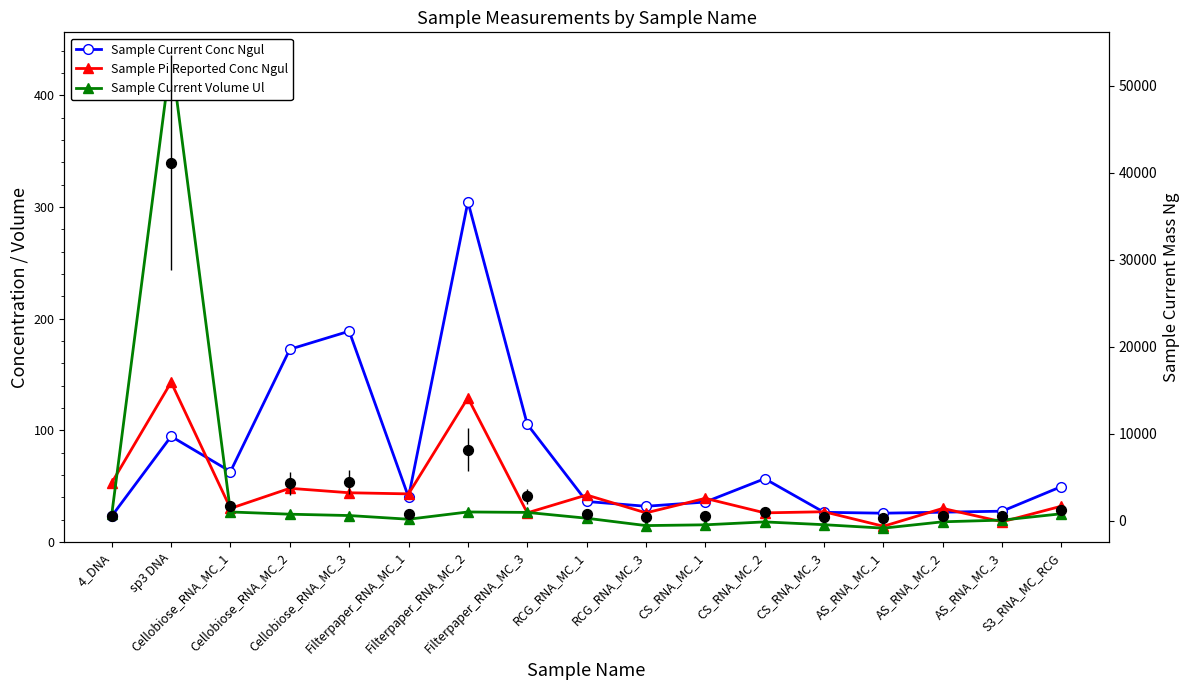

Which series contains the highest Y value?

Sample Current Volume Ul